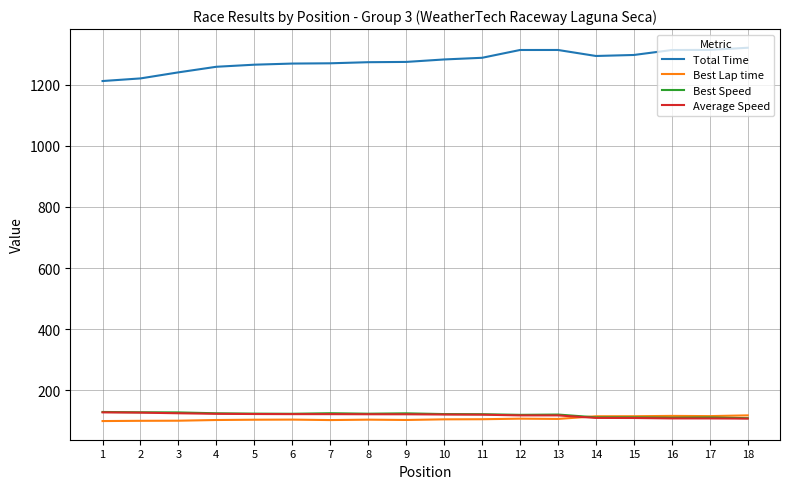

True or false: Average Speed and Best Speed intersect in this chart.

False